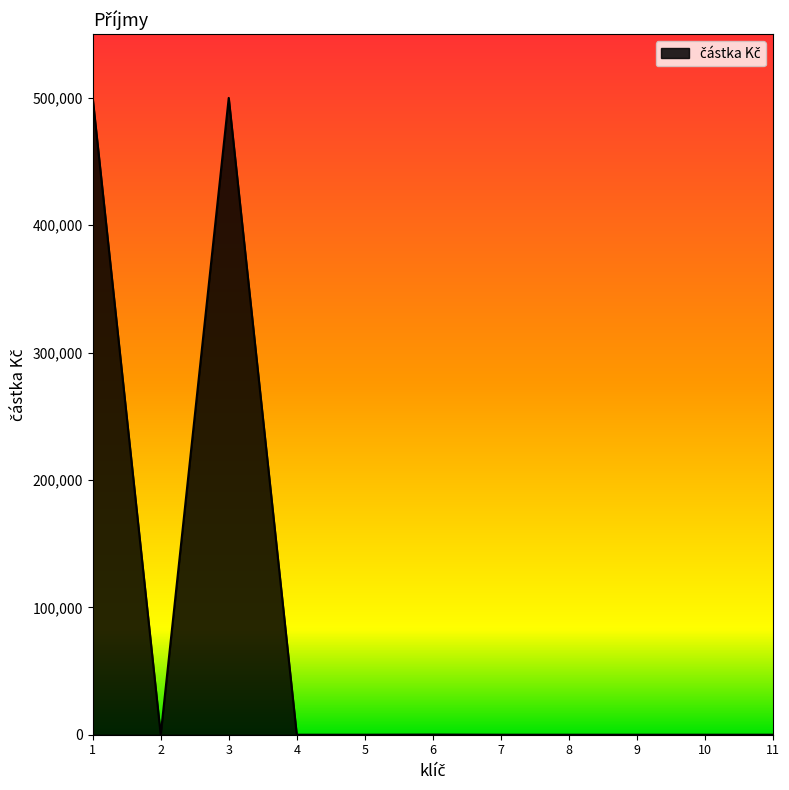

What is the greatest value displayed?

500120.6